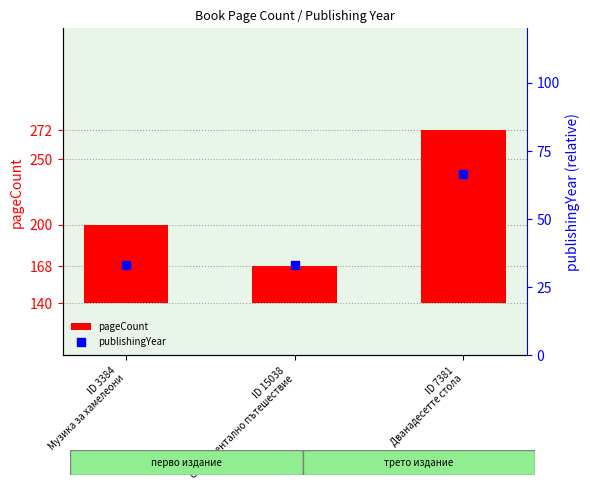

What are all the series names shown in the legend?

pageCount, publishingYear